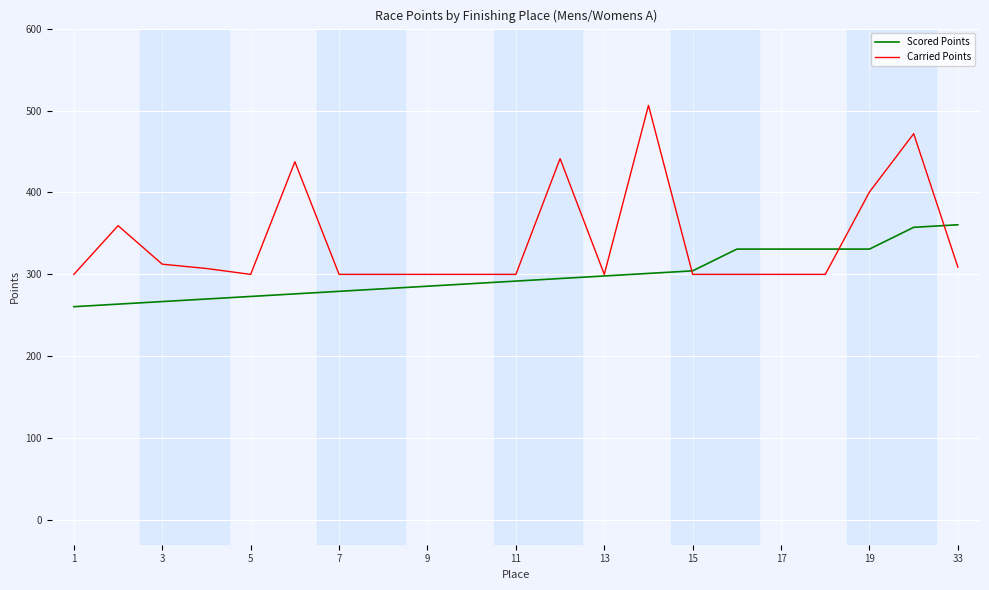

What is the minimum value for Carried Points?

300.0